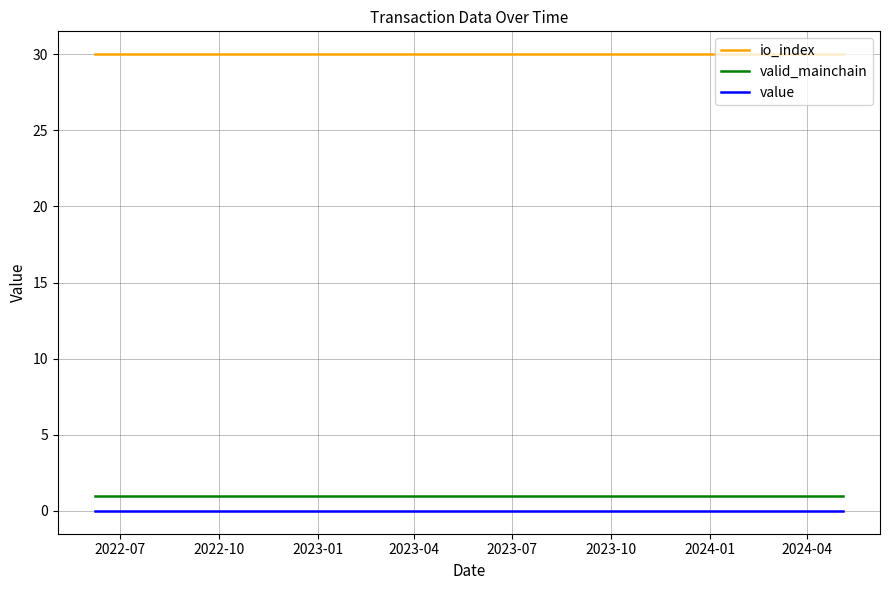

What are all the series names shown in the legend?

io_index, valid_mainchain, value